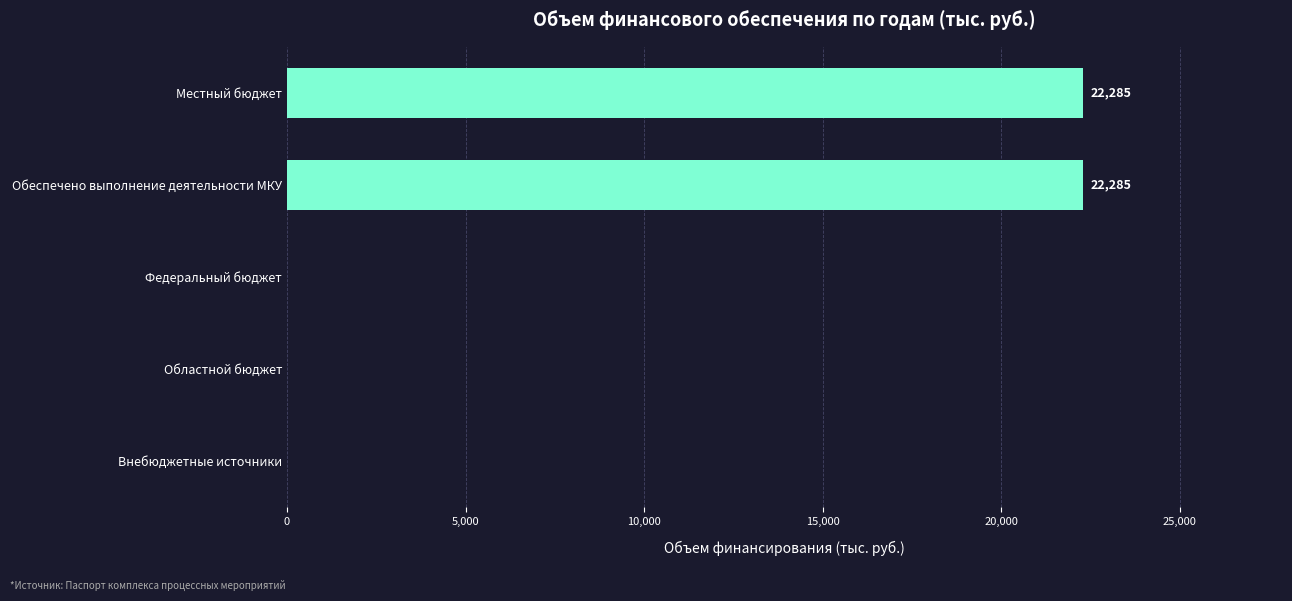

What is the change in value from Обеспечено выполнение деятельности МКУ to Внебюджетные источники?

-22285.3